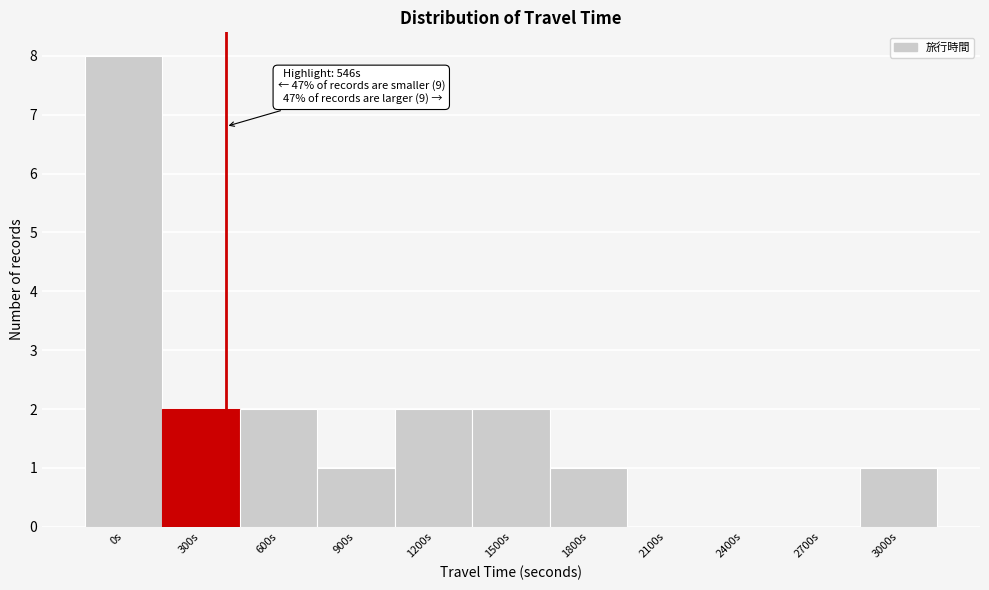

Reading left to right, extract all data points from this chart.

0s=8	300s=2	600s=2	900s=1	1200s=2	1500s=2	1800s=1	2100s=0	2400s=0	2700s=0	3000s=1